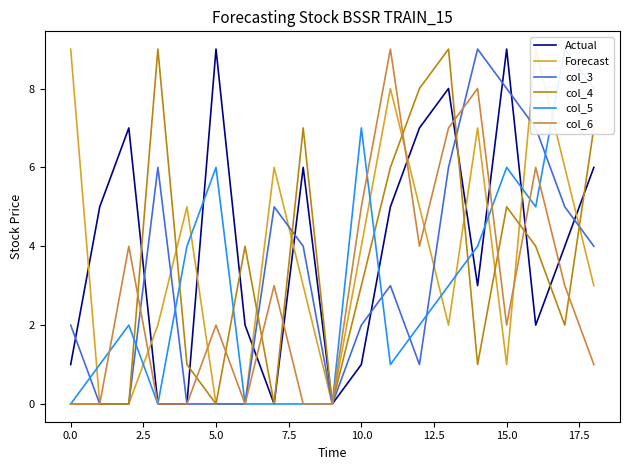

List the series in order of their peak value, lowest first.

Actual, Forecast, col_3, col_4, col_5, col_6